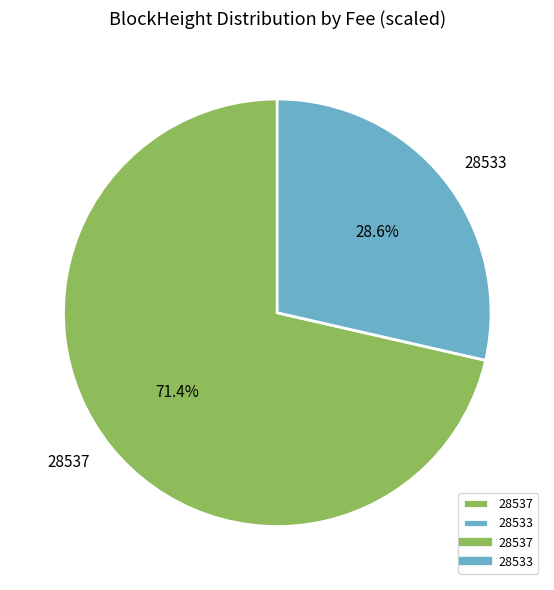

The 28533 slice represents 99% of the pie. True or false?

False